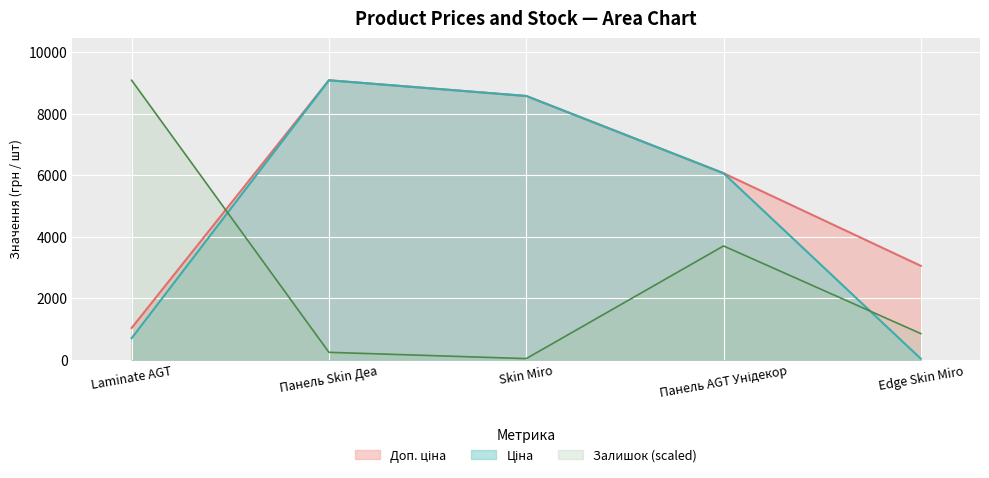

What is the difference between the highest and lowest values at Панель Skin Деа?

8852.9